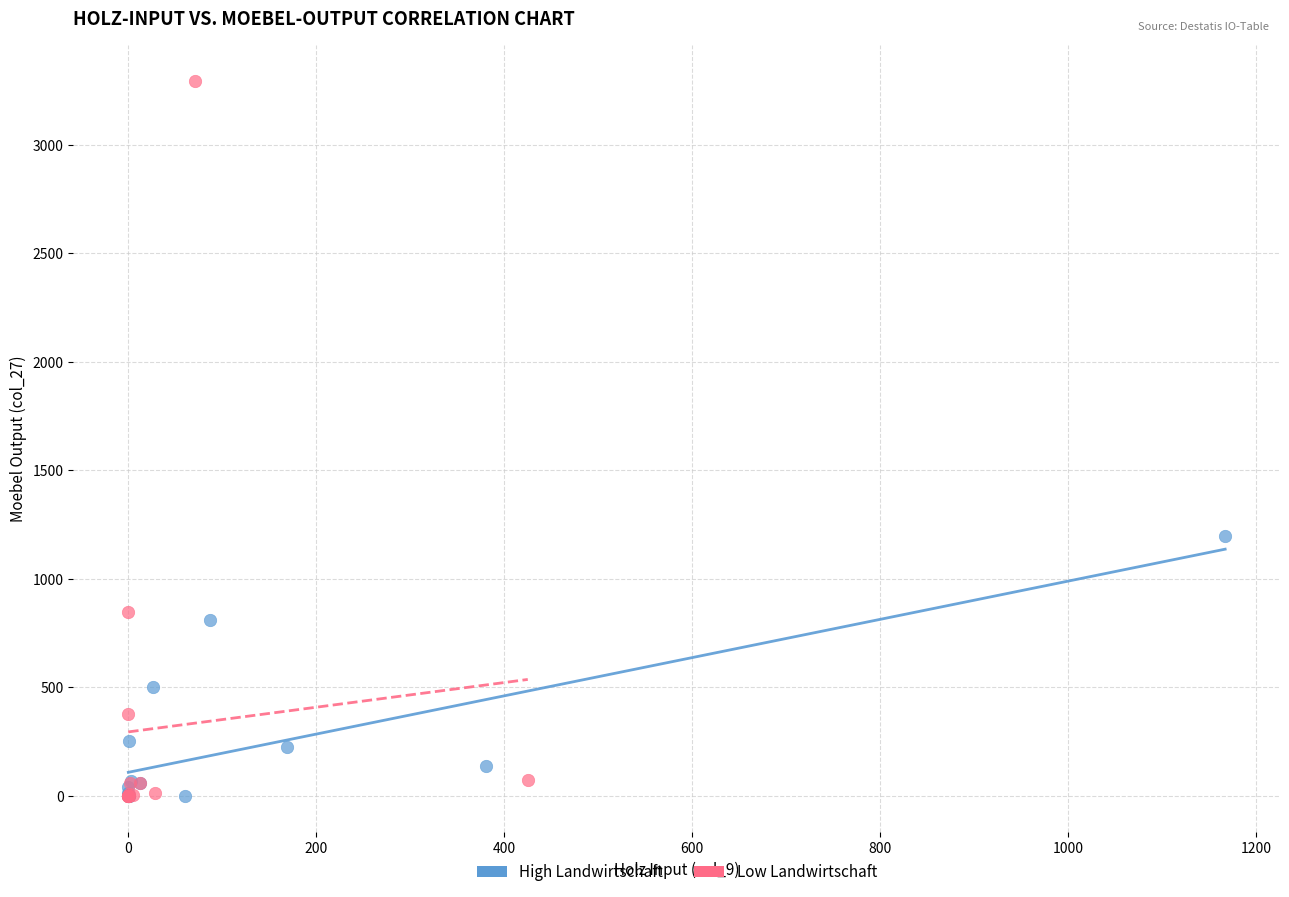

What are all the series names shown in the legend?

High Landwirtschaft, Low Landwirtschaft